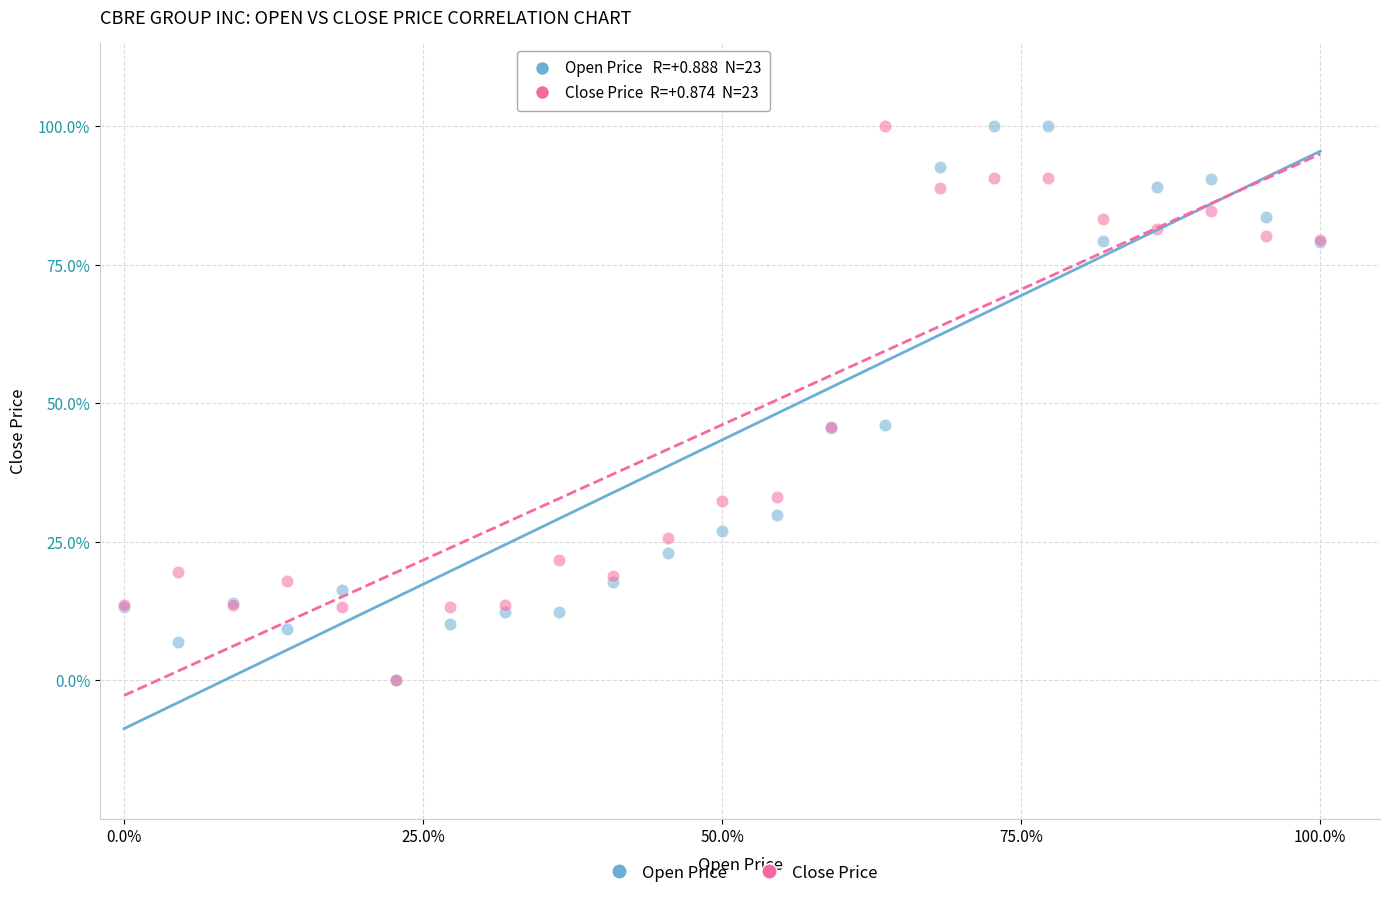

What are all the series names shown in the legend?

Open Price, Close Price